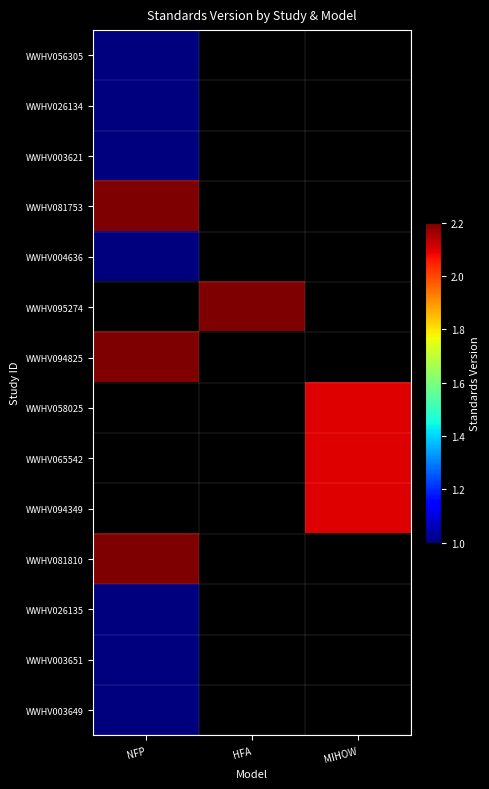

Rank the categories by WWHV003649 value from highest to lowest.

NFP, HFA, MIHOW